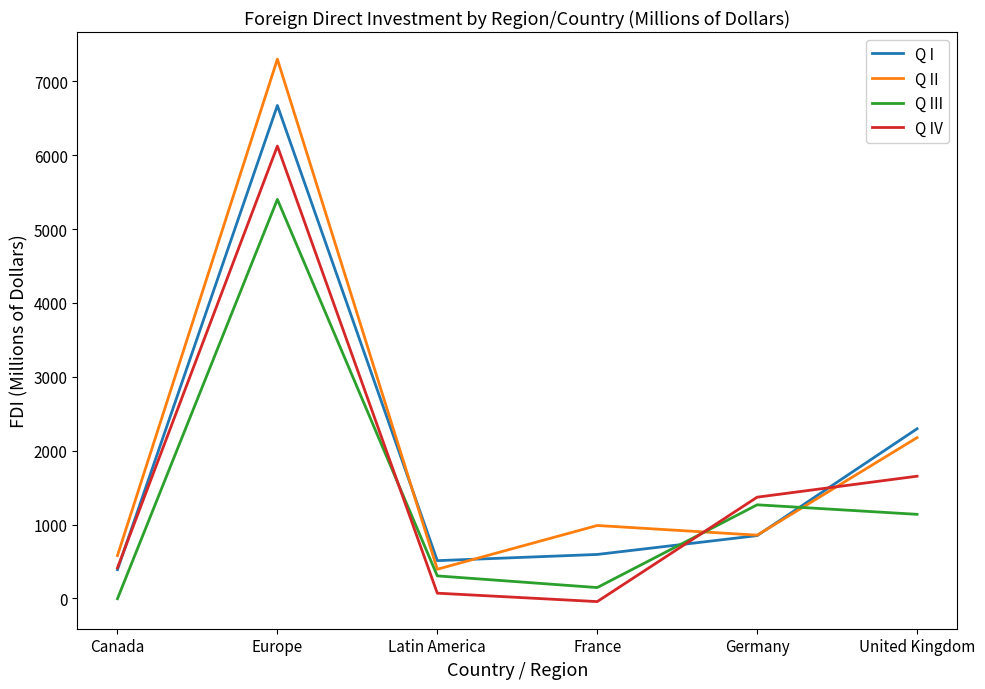

List the series in order of their overall mean, highest first.

Q II, Q I, Q IV, Q III